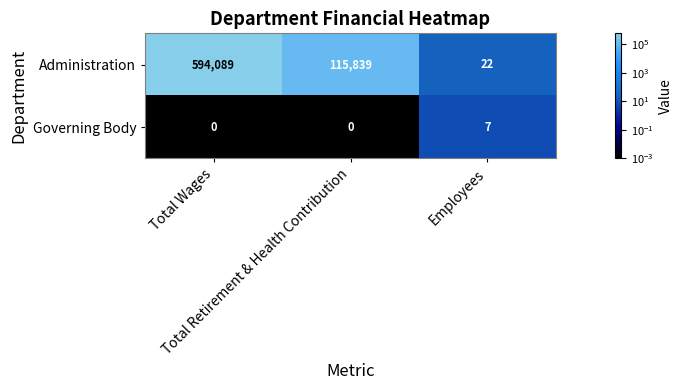

What is the sum of all Governing Body values?

7